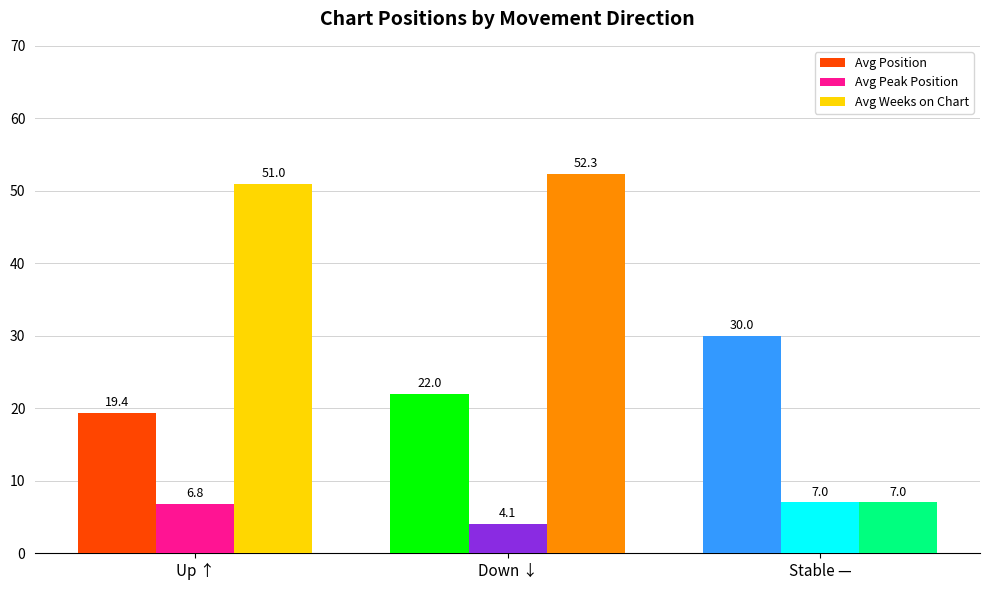

What is the label of the 3rd bar from the left?

Stable —